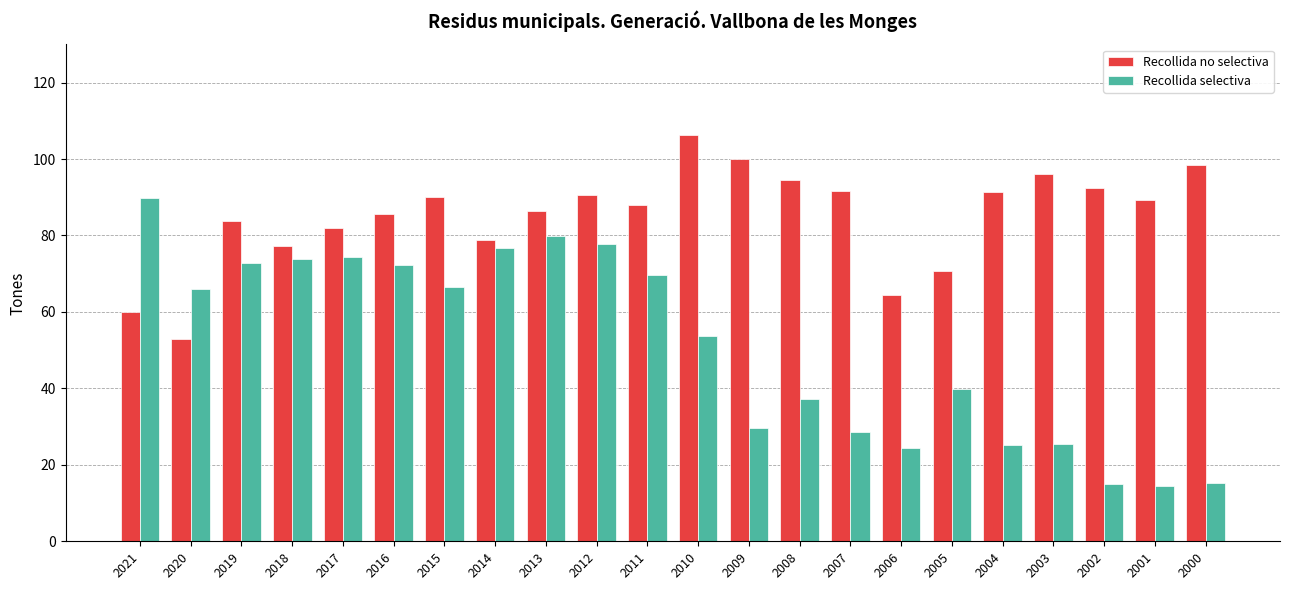

At which label is Recollida no selectiva closest to 79?

2014